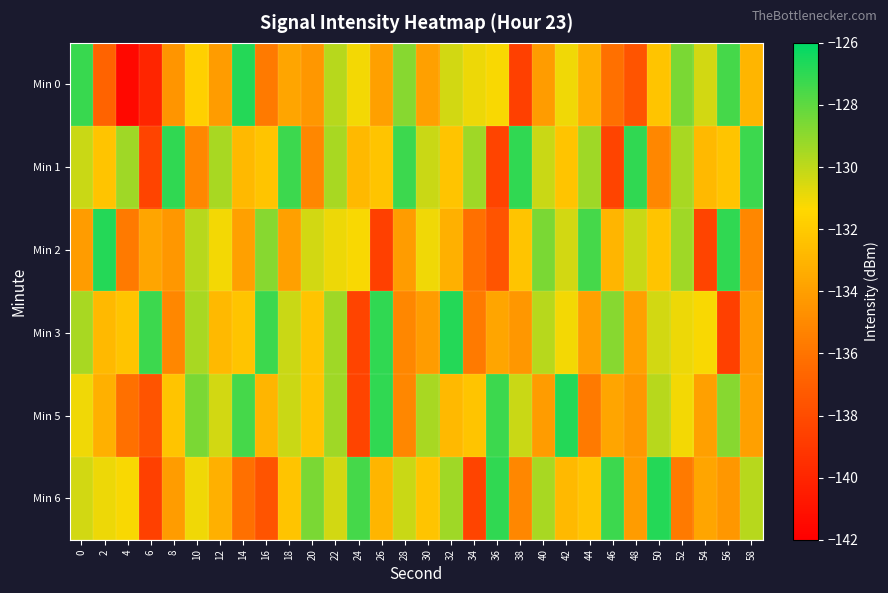

Reading left to right, transcribe all the data shown in this chart.

Min 0: 0=-127.2	2=-136.8	4=-141.5	6=-140.0	8=-134.5	10=-131.7	12=-134.2	14=-126.8	16=-135.7	18=-133.7	20=-134.3	22=-129.9	24=-131.1	26=-134.0	28=-128.8	30=-133.9	32=-130.4	34=-130.9	36=-131.2	38=-138.6	40=-134.2	42=-131.1	44=-133.2	46=-136.2	48=-137.6	50=-132.3	52=-128.6	54=-130.4	56=-127.4	58=-133.0
Min 1: 0=-130.2	2=-132.3	4=-129.4	6=-138.4	8=-127.1	10=-135.1	12=-129.5	14=-132.8	16=-132.3	18=-127.3	20=-135.1	22=-129.5	24=-132.8	26=-132.3	28=-127.3	30=-130.2	32=-132.3	34=-129.4	36=-138.4	38=-127.1	40=-130.2	42=-132.3	44=-129.4	46=-138.4	48=-127.1	50=-135.1	52=-129.5	54=-132.8	56=-132.3	58=-127.3
Min 2: 0=-134.2	2=-126.8	4=-135.7	6=-133.7	8=-134.3	10=-129.9	12=-131.1	14=-134.0	16=-128.8	18=-133.9	20=-130.4	22=-130.9	24=-131.2	26=-138.6	28=-134.2	30=-131.1	32=-133.2	34=-136.2	36=-137.6	38=-132.3	40=-128.6	42=-130.4	44=-127.4	46=-133.0	48=-130.2	50=-132.3	52=-129.4	54=-138.4	56=-127.1	58=-135.1
Min 3: 0=-129.5	2=-132.8	4=-132.3	6=-127.3	8=-135.1	10=-129.5	12=-132.8	14=-132.3	16=-127.3	18=-130.2	20=-132.3	22=-129.4	24=-138.4	26=-127.1	28=-135.1	30=-134.2	32=-126.8	34=-135.7	36=-133.7	38=-134.3	40=-129.9	42=-131.1	44=-134.0	46=-128.8	48=-133.9	50=-130.4	52=-130.9	54=-131.2	56=-138.6	58=-134.2
Min 5: 0=-131.1	2=-133.2	4=-136.2	6=-137.6	8=-132.3	10=-128.6	12=-130.4	14=-127.4	16=-133.0	18=-130.2	20=-132.3	22=-129.4	24=-138.4	26=-127.1	28=-135.1	30=-129.5	32=-132.8	34=-132.3	36=-127.3	38=-130.2	40=-134.2	42=-126.8	44=-135.7	46=-133.7	48=-134.3	50=-129.9	52=-131.1	54=-134.0	56=-128.8	58=-133.9
Min 6: 0=-130.4	2=-130.9	4=-131.2	6=-138.6	8=-134.2	10=-131.1	12=-133.2	14=-136.2	16=-137.6	18=-132.3	20=-128.6	22=-130.4	24=-127.4	26=-133.0	28=-130.2	30=-132.3	32=-129.4	34=-138.4	36=-127.1	38=-135.1	40=-129.5	42=-132.8	44=-132.3	46=-127.3	48=-134.2	50=-126.8	52=-135.7	54=-133.7	56=-134.3	58=-129.9